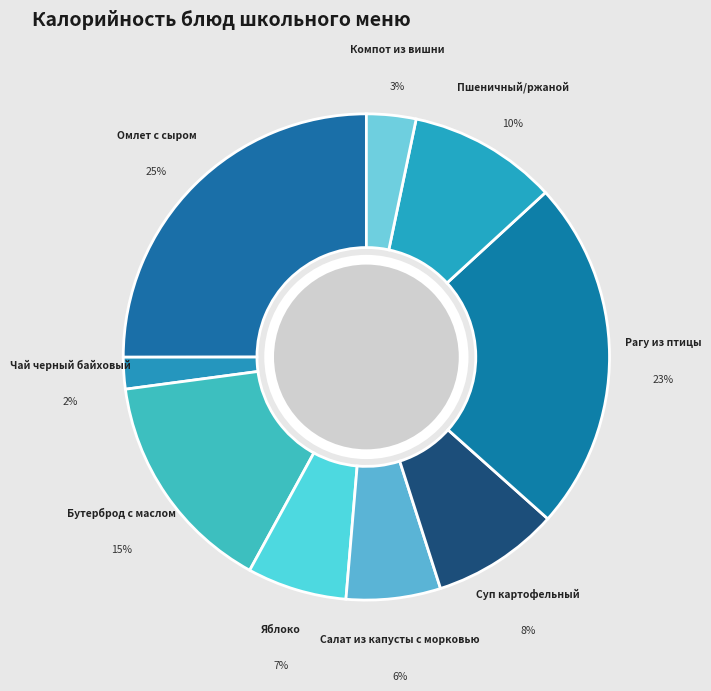

What portion of the pie excludes Омлет с сыром?

75.0%